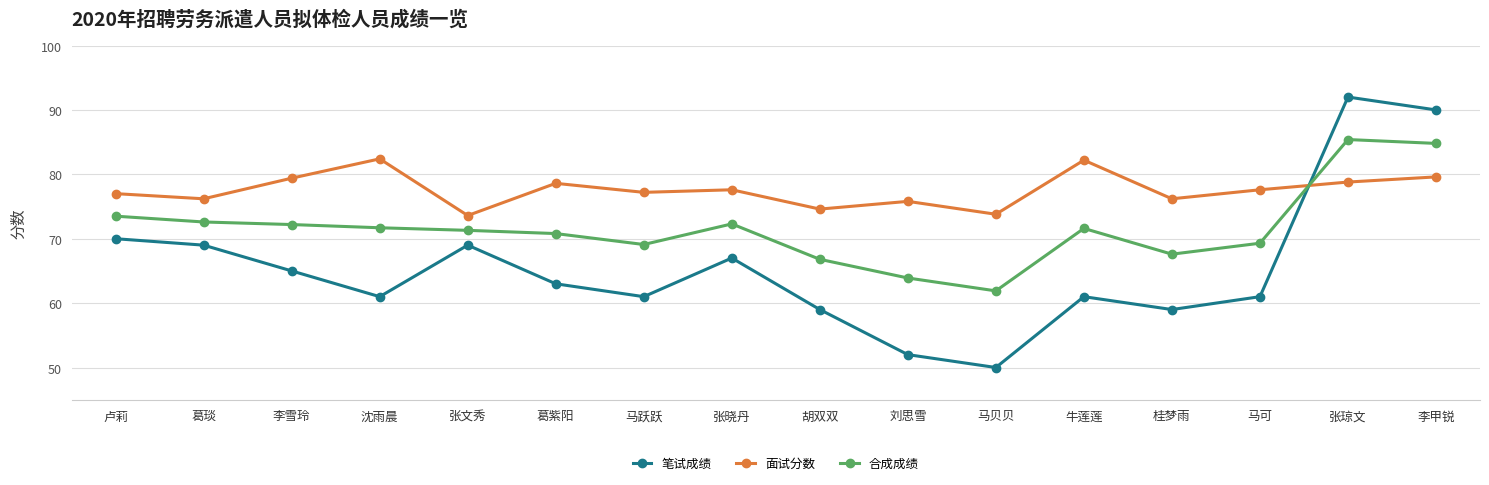

What is the sum of the 笔试成绩 values at 葛琰 and 沈雨晨?

130.0